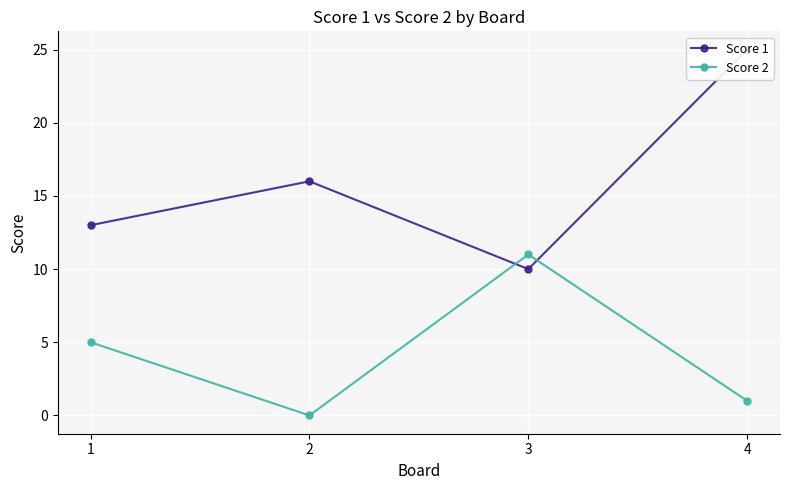

Which series ends up on top after the final intersection of Score 2 and Score 1?

Score 1